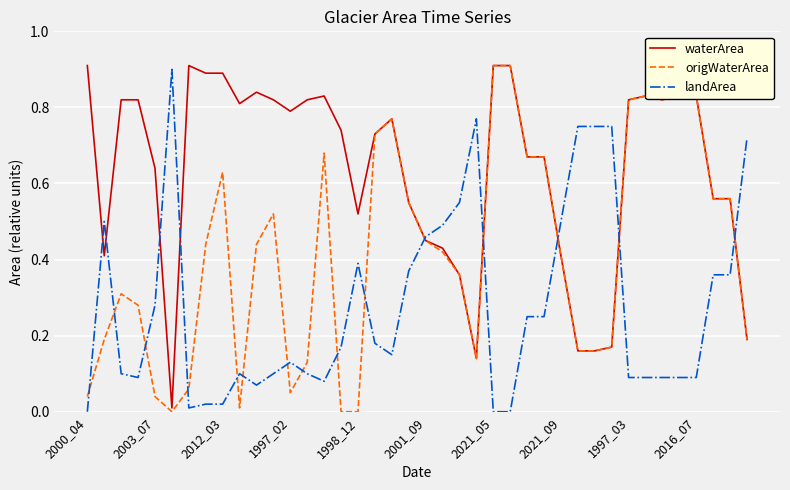

Which series has the largest total across all categories?

waterArea